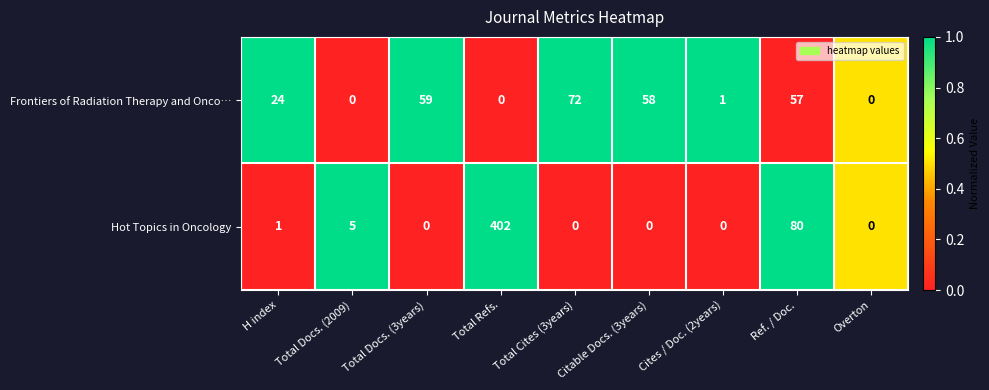

Which series has the widest spread of values?

Hot Topics in Oncology